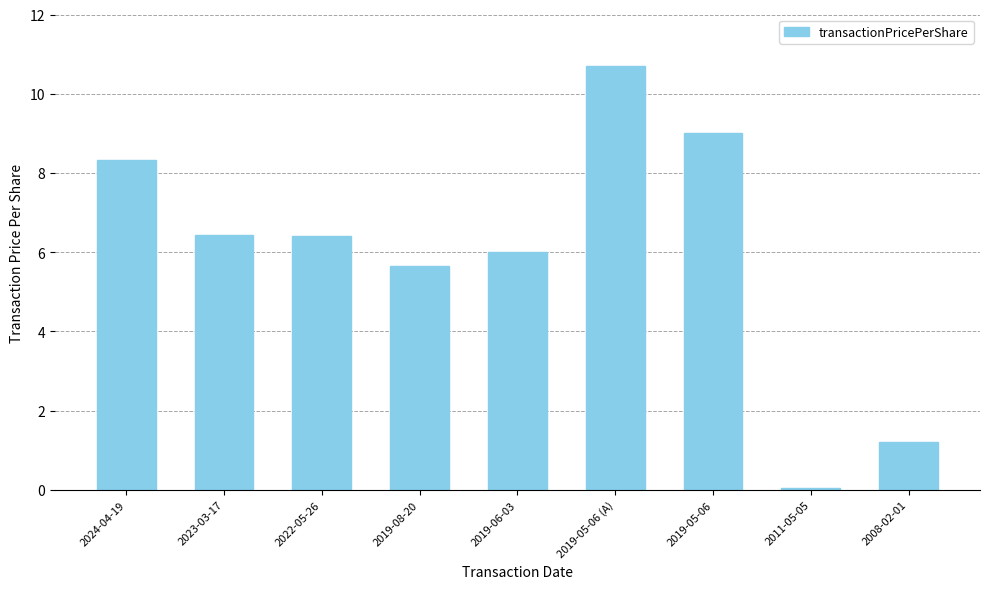

What is the difference between the values at 2023-03-17 and 2024-04-19?

1.9